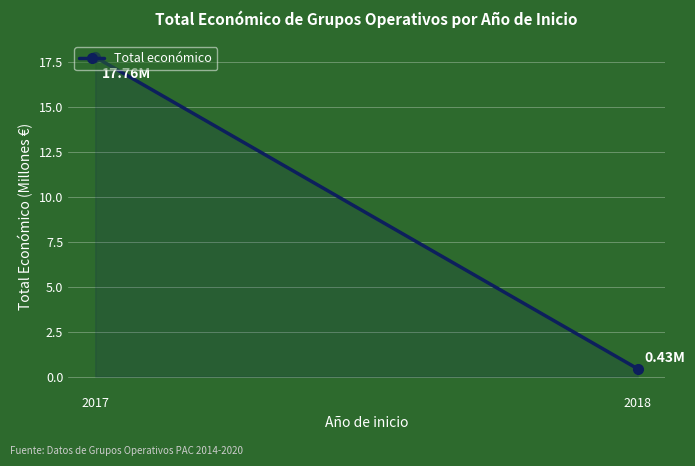

The value at 2017 is 17.8. True or false?

True